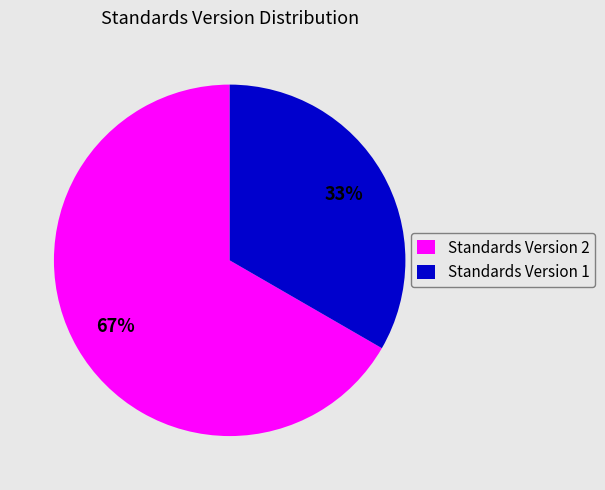

Combined, do Standards Version 2 and Standards Version 1 account for over 50%?

Yes